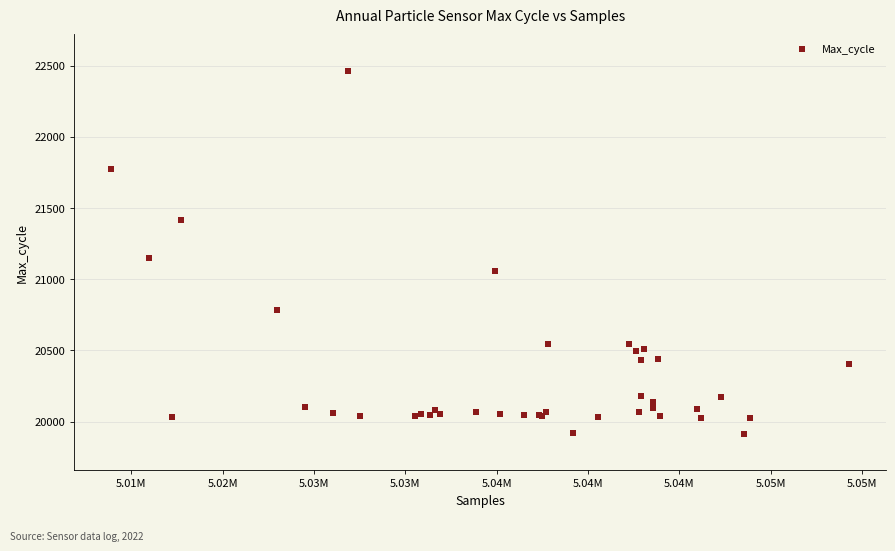

What Y value in the scatter plot is closest to 21190?

21149